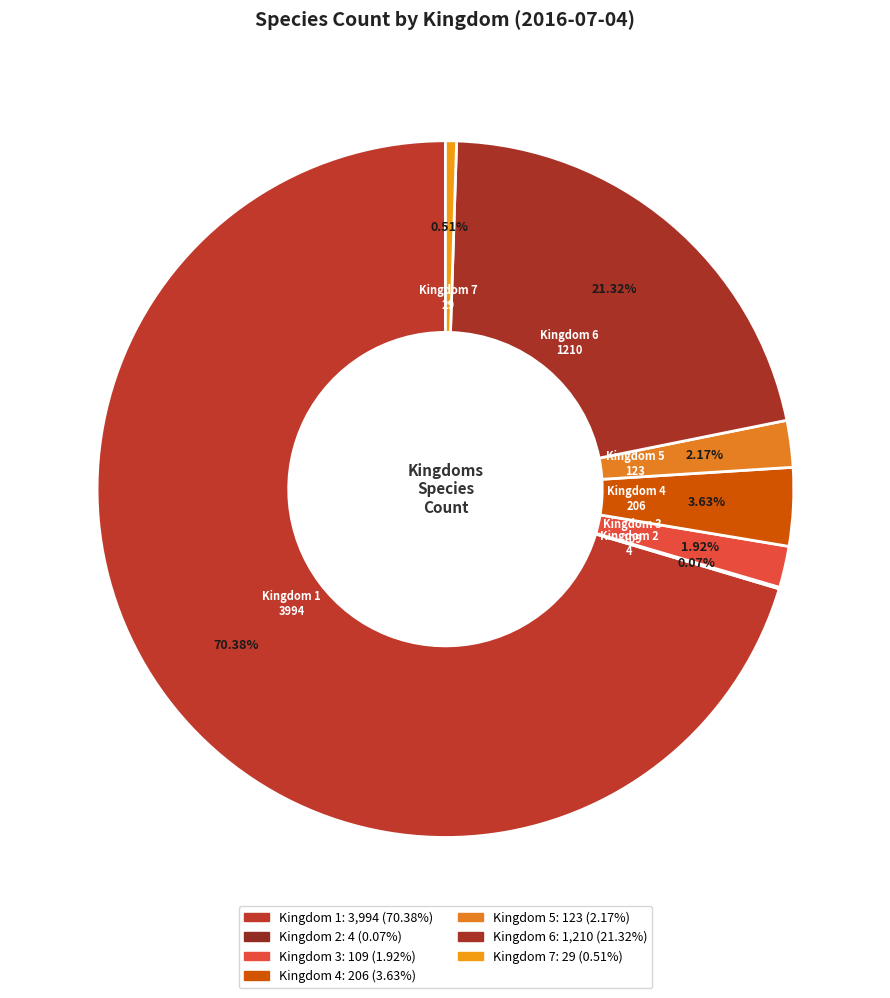

Does Kingdom 1 represent more than half of the total?

Yes